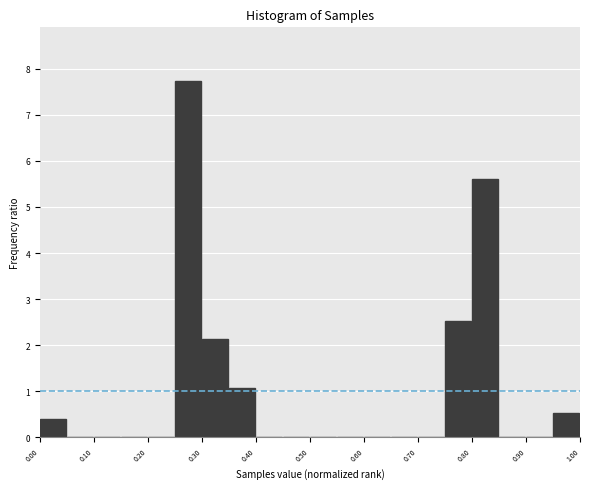

Reading left to right, transcribe this chart: for each bar, give the range it covers on the x-axis and its height. The values are not printed on the chart, so give them approximately, as read against the axis.

0.00 to 0.05: 0.4
0.05 to 0.10: 0
0.10 to 0.15: 0
0.15 to 0.20: 0
0.20 to 0.25: 0
0.25 to 0.30: 7.7
0.30 to 0.35: 2.1
0.35 to 0.40: 1.1
0.40 to 0.45: 0
0.45 to 0.50: 0
0.50 to 0.55: 0
0.55 to 0.60: 0
0.60 to 0.65: 0
0.65 to 0.70: 0
0.70 to 0.75: 0
0.75 to 0.80: 2.5
0.80 to 0.85: 5.6
0.85 to 0.90: 0
0.90 to 0.95: 0
0.95 to 1.00: 0.5